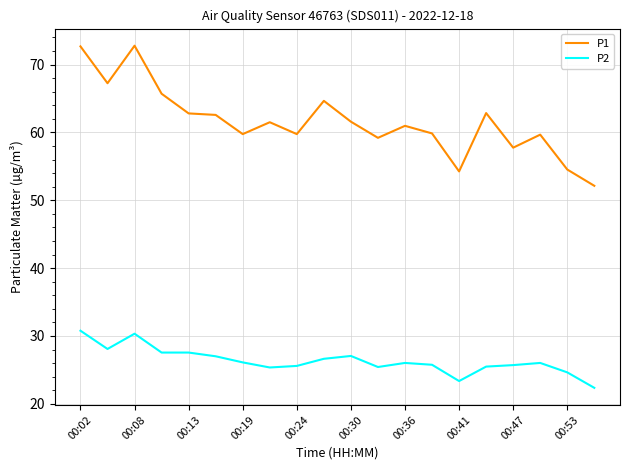

Rank the series by their maximum value, from lowest to highest.

P2, P1